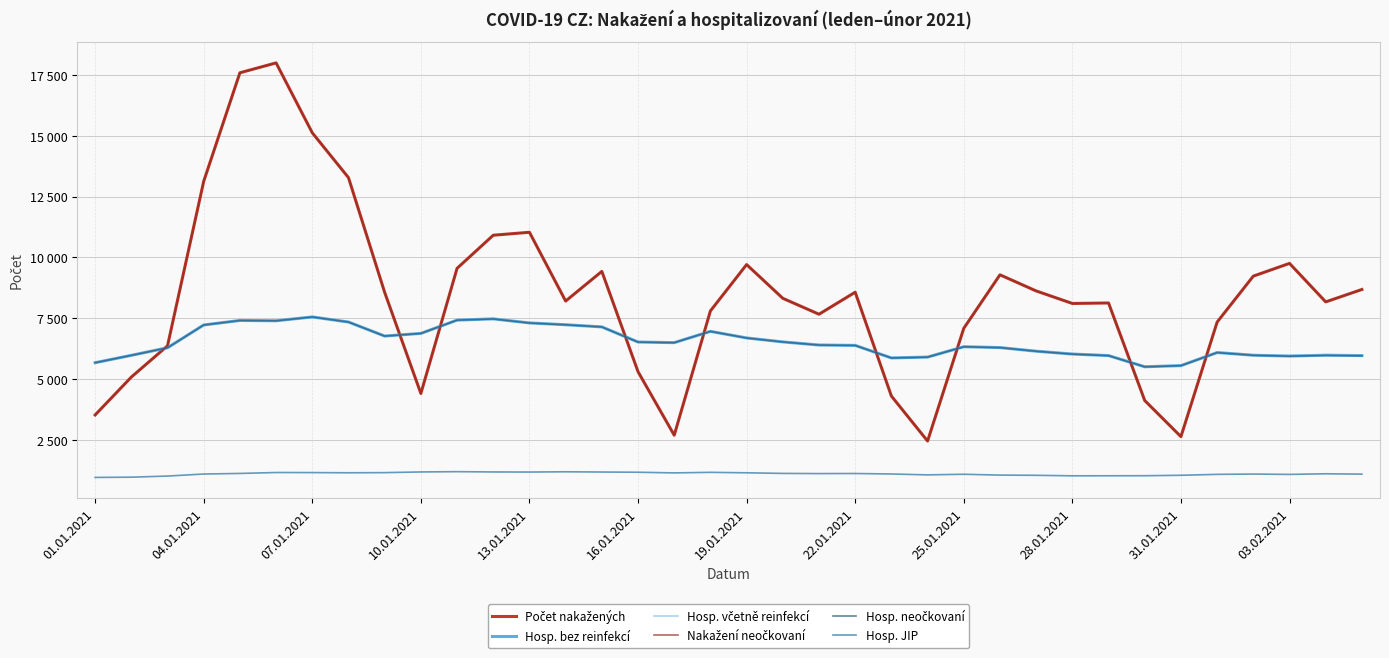

Is this an area chart (filled region under the line)?

No